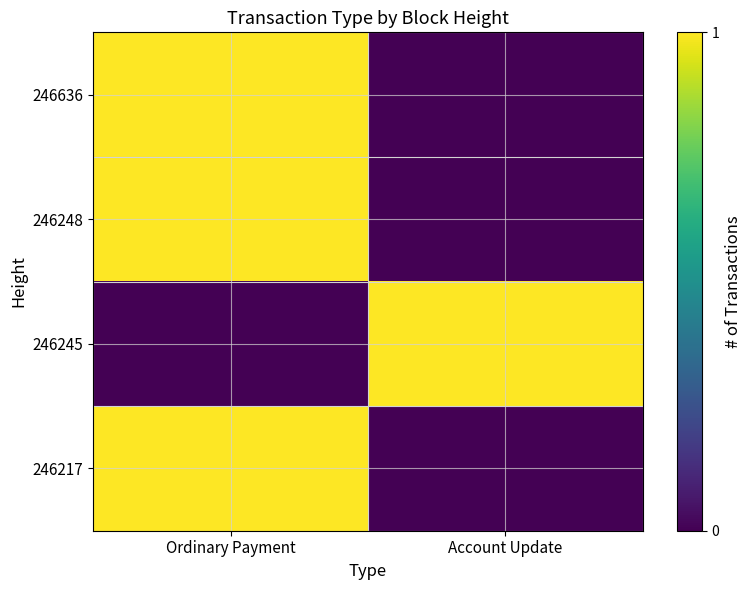

What is the difference between the highest and lowest values at Ordinary Payment?

1